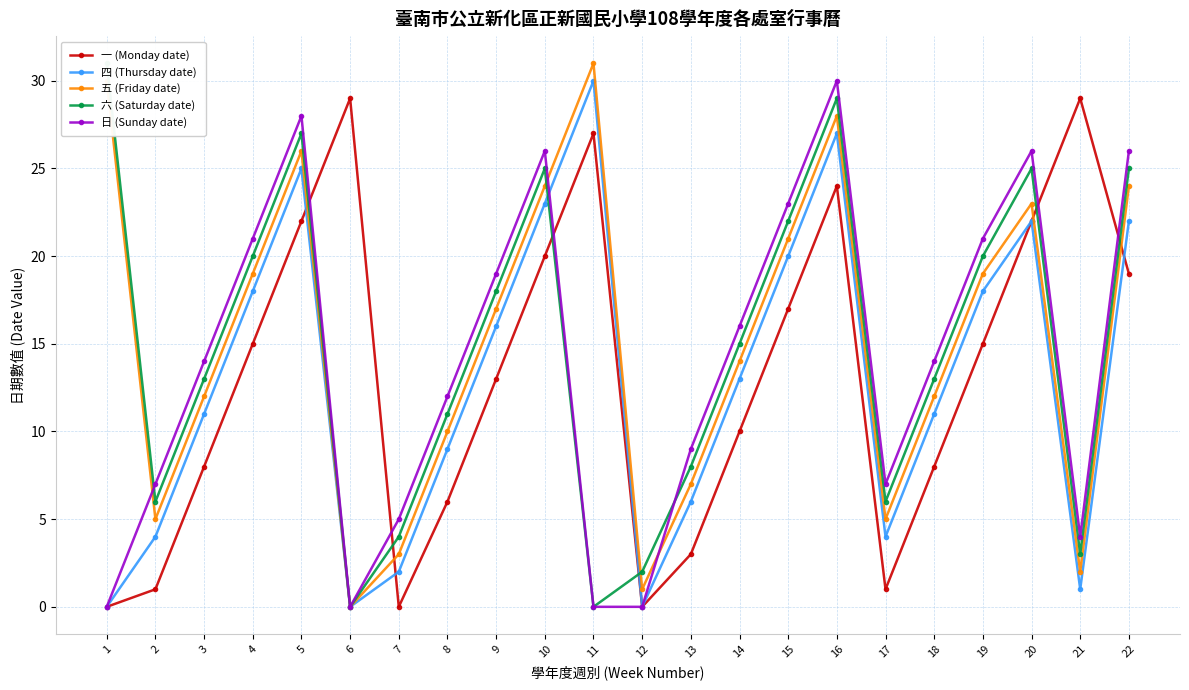

What are all the series names shown in the legend?

一 (Monday date), 四 (Thursday date), 五 (Friday date), 六 (Saturday date), 日 (Sunday date)